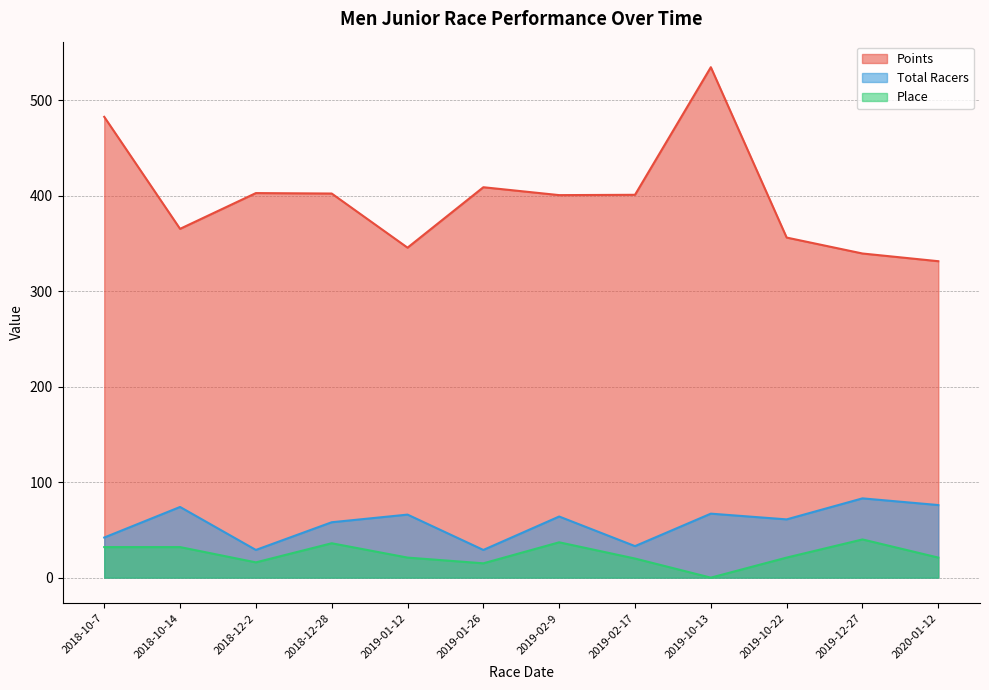

True or false: Total Racers and Points cross at least once.

False